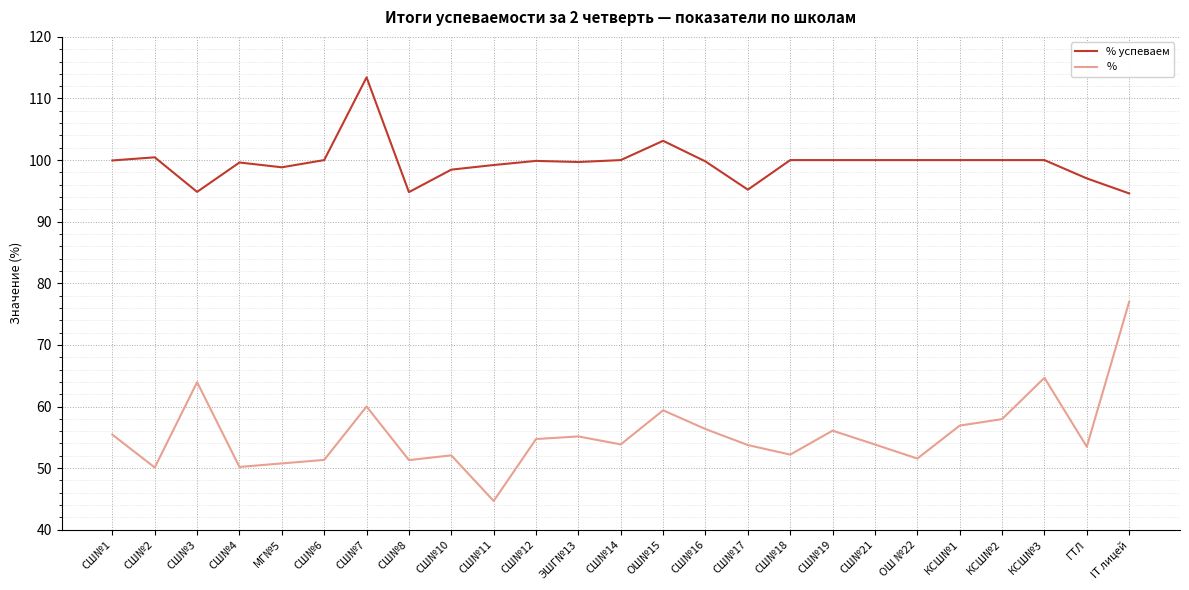

What is the difference between the second highest and minimum values in the % успеваем series?

8.5